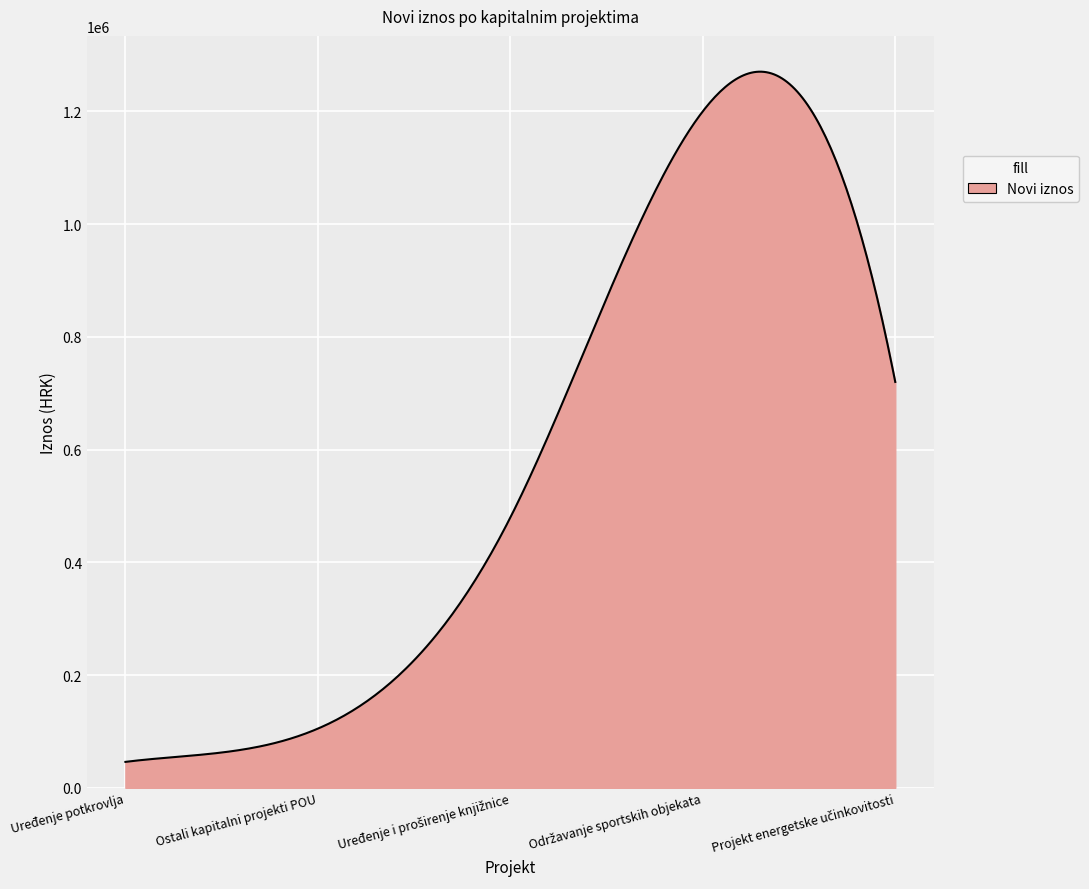

What is the difference between the maximum and minimum values?

1224323.3